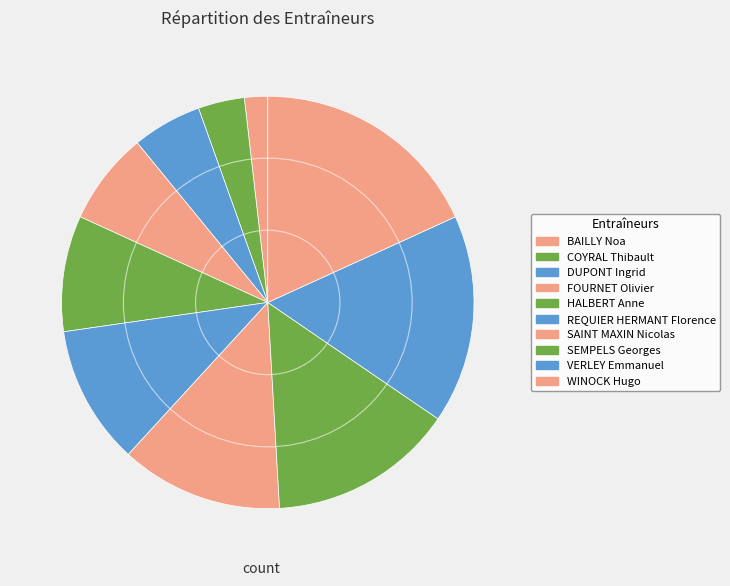

To the nearest percent, what is the difference between the COYRAL Thibault and VERLEY Emmanuel slice percentages?

13%